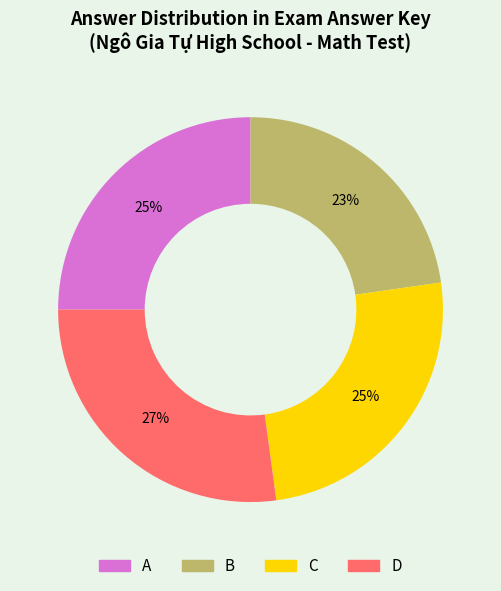

What is the smallest slice in the pie chart?

B